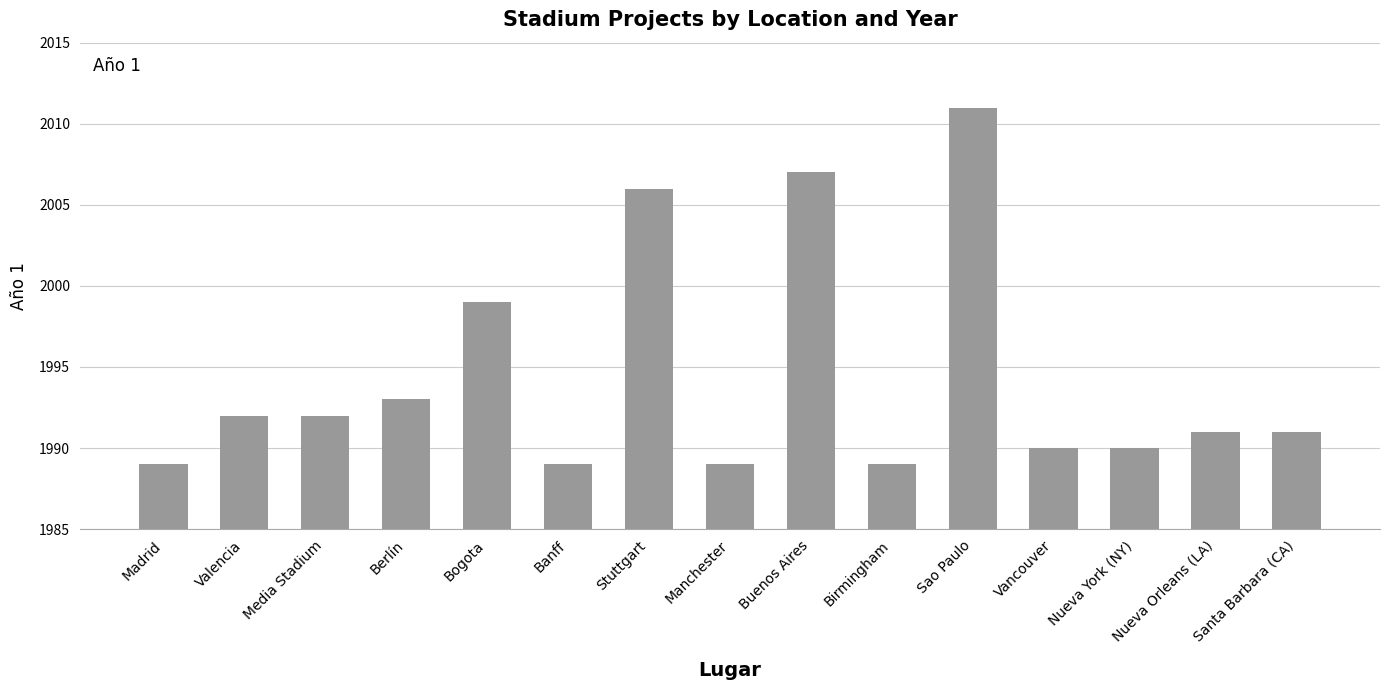

What is the average value?

1995